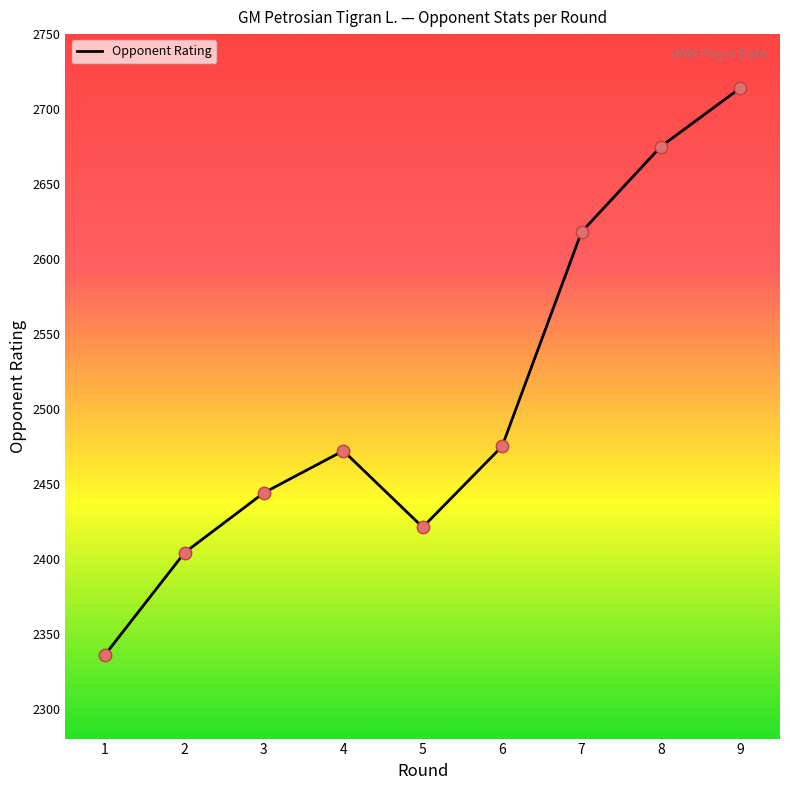

Approximately how many times larger is the value at 8 compared to 5?

1.1